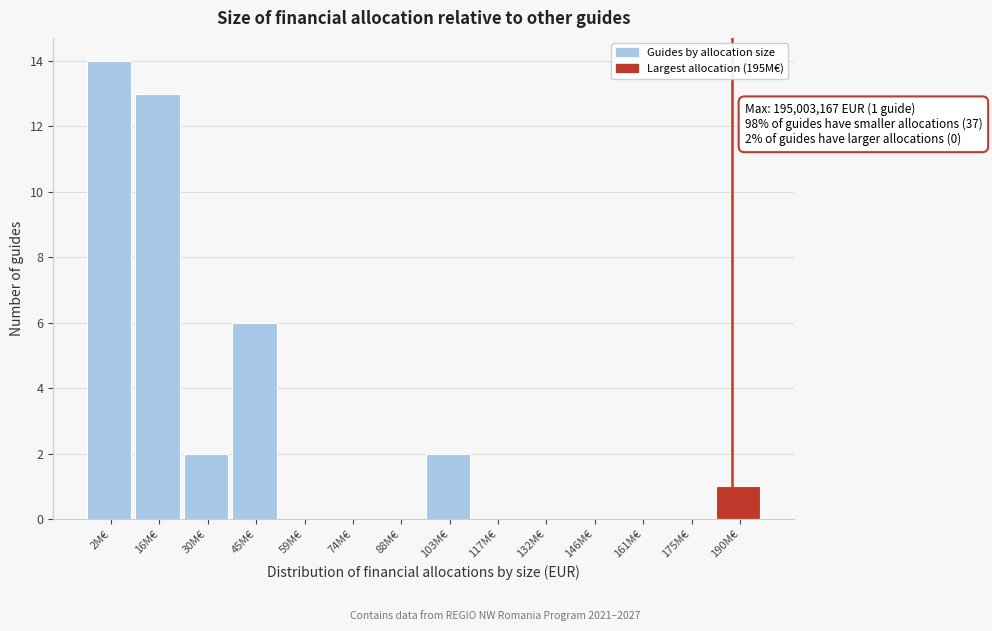

What is the sum of the values at 16M€ and 175M€?

13